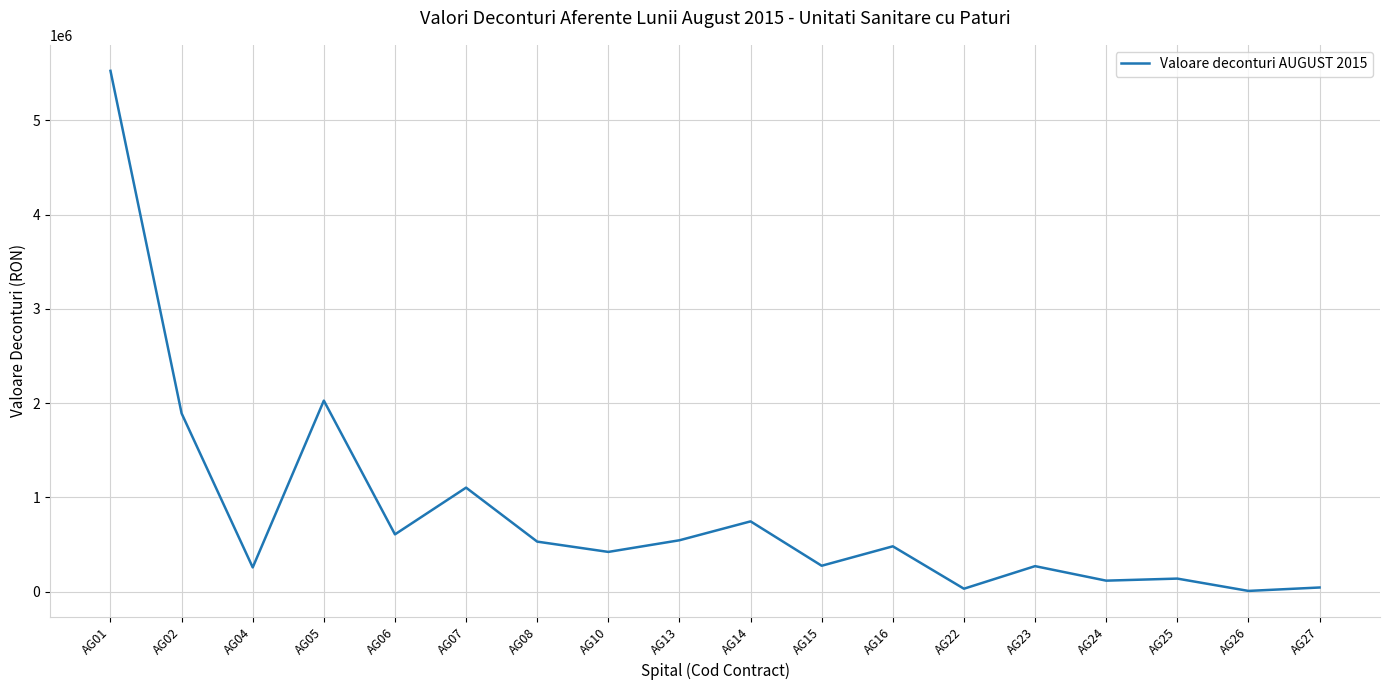

Which category has the highest value across all series?

AG01